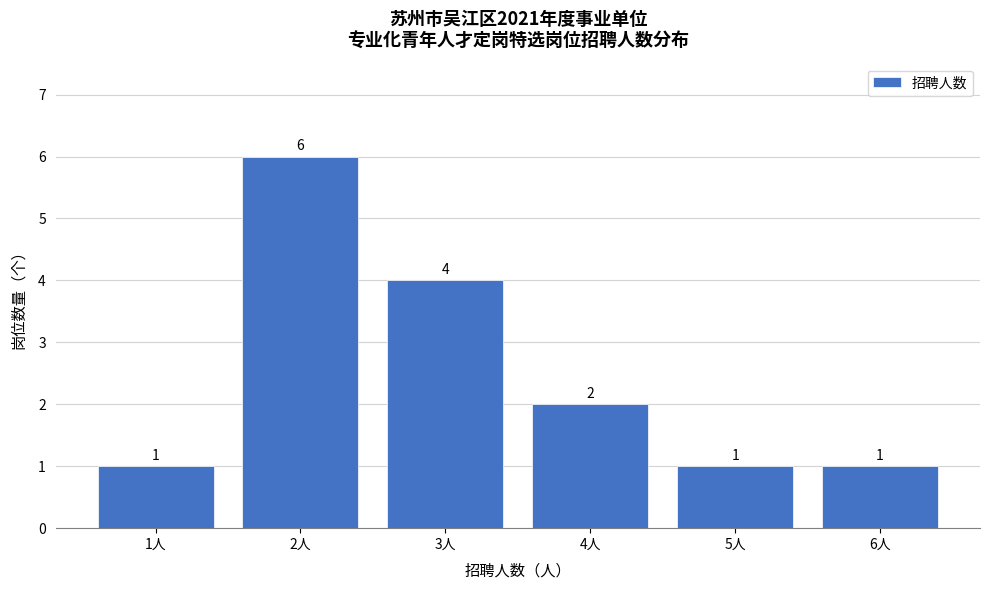

Reading left to right, transcribe all the data shown in this chart.

1人=1	2人=6	3人=4	4人=2	5人=1	6人=1